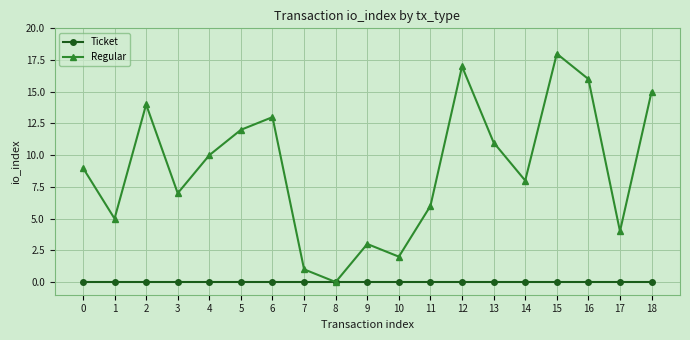

Which series has the largest total across all categories?

Regular